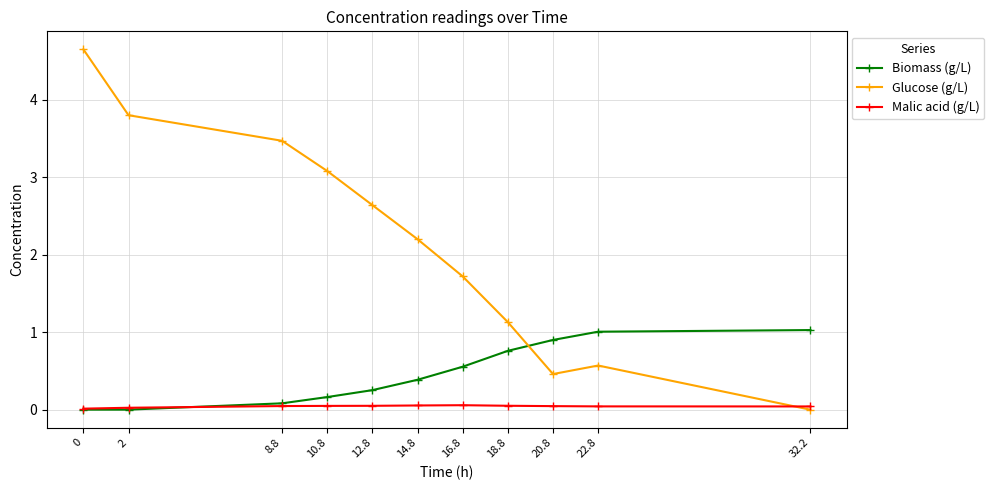

What is the highest value of the Glucose (g/L) series?

4.7